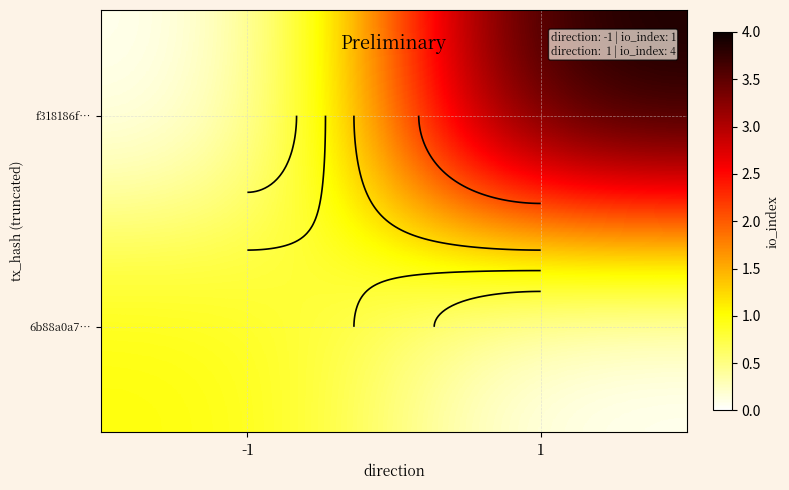

Which has a higher value, -1 or 1?

-1